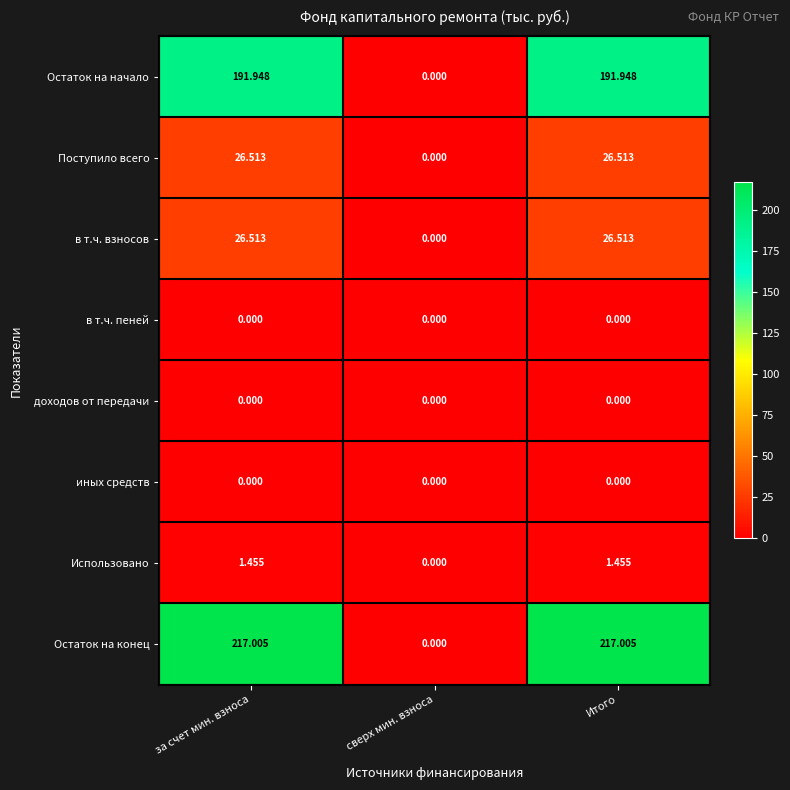

How many values in the Использовано series are below 1?

1